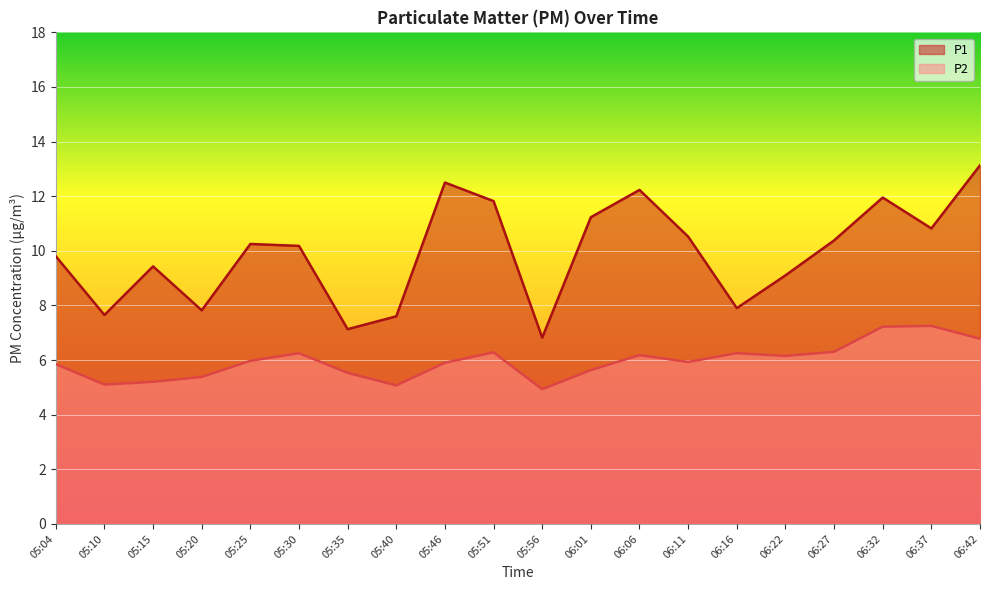

Which category has the highest value in the P1 series?

06:42